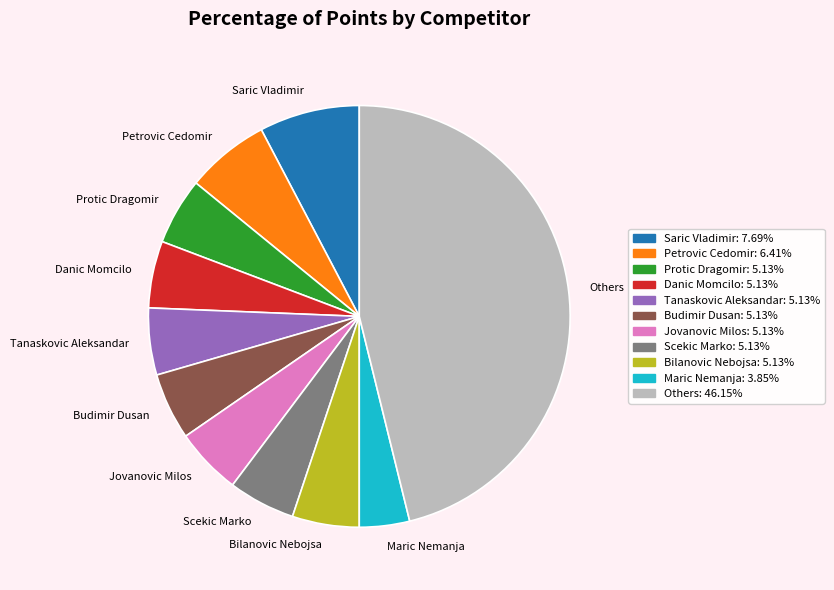

How many slices are in this pie chart?

11